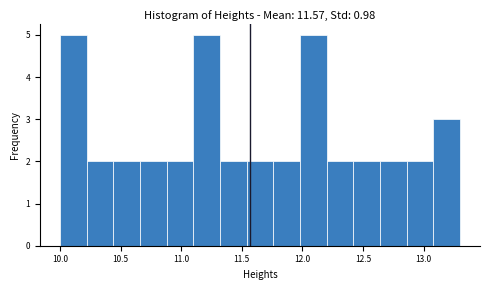

Reading left to right, list every bar in this chart as the range it spans on the x-axis followed by its height. Neither the bar edges nor the heights are printed on the chart, so give them approximately, as read against the axes.

10.00 to 10.22: 5
10.22 to 10.44: 2
10.44 to 10.66: 2
10.66 to 10.88: 2
10.88 to 11.10: 2
11.10 to 11.32: 5
11.32 to 11.54: 2
11.54 to 11.76: 2
11.76 to 11.98: 2
11.98 to 12.20: 5
12.20 to 12.42: 2
12.42 to 12.64: 2
12.64 to 12.86: 2
12.86 to 13.08: 2
13.08 to 13.30: 3